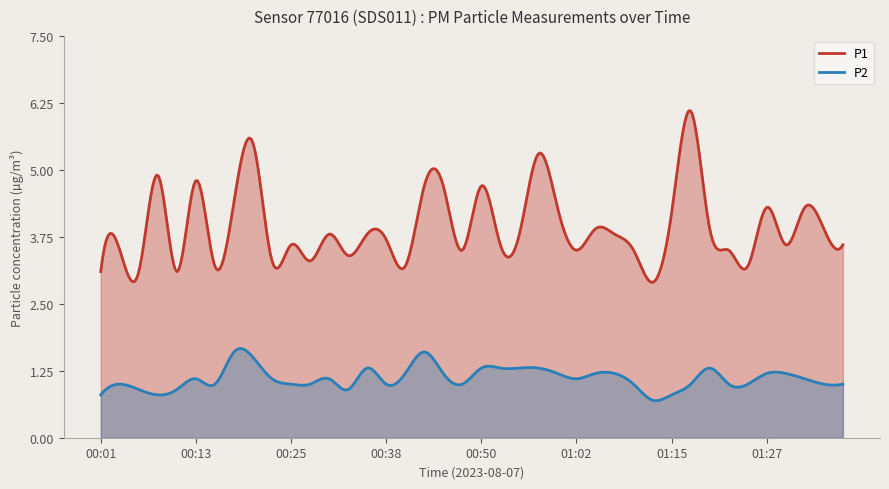

How many distinct data groups are displayed?

2